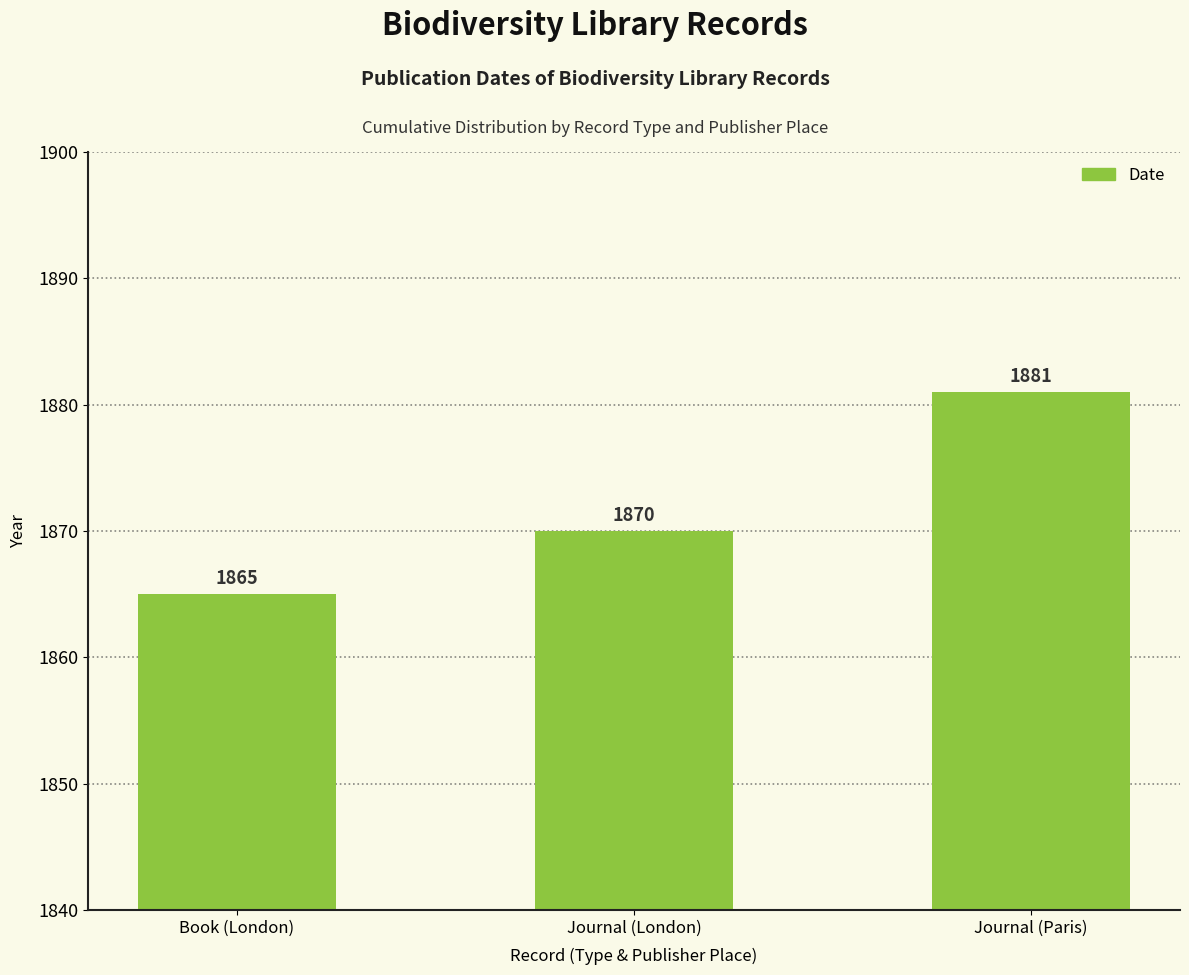

Which label corresponds to the largest value in the chart?

Journal (Paris)